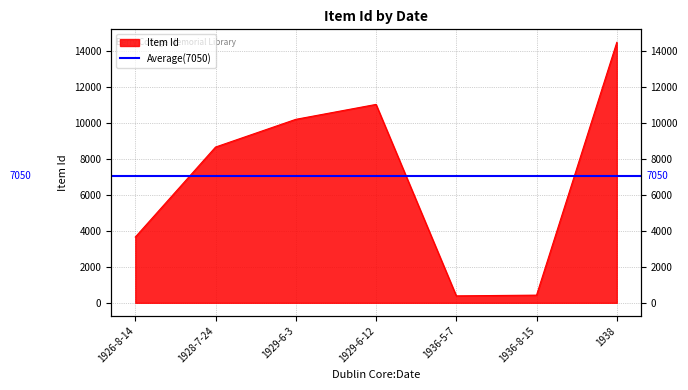

How many data points are above 8643?

3